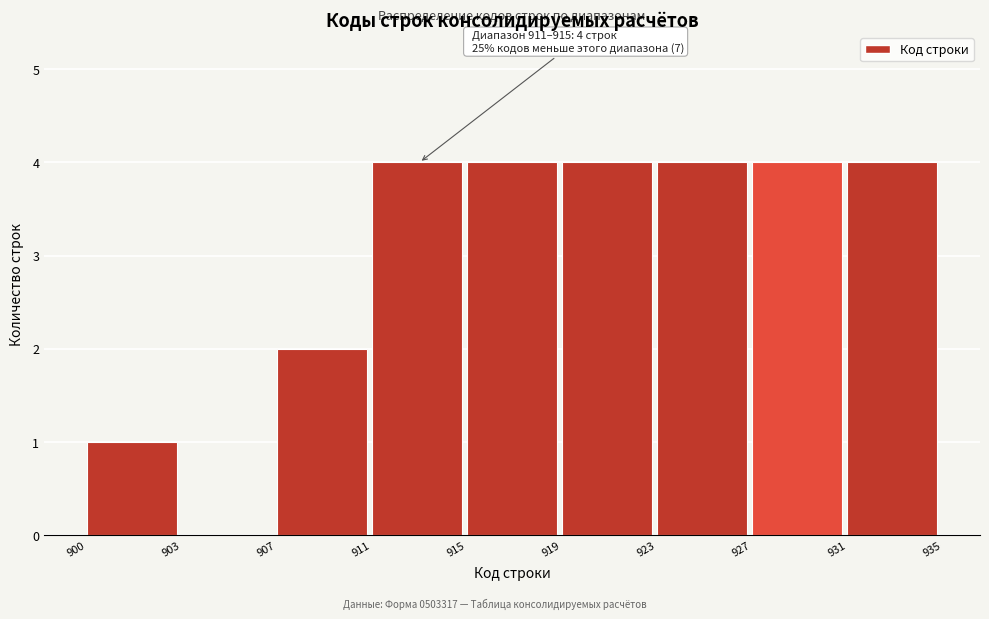

Reading left to right, list all the values displayed in this chart.

900=1	903=0	907=2	911=4	915=4	919=4	923=4	927=4	931=4